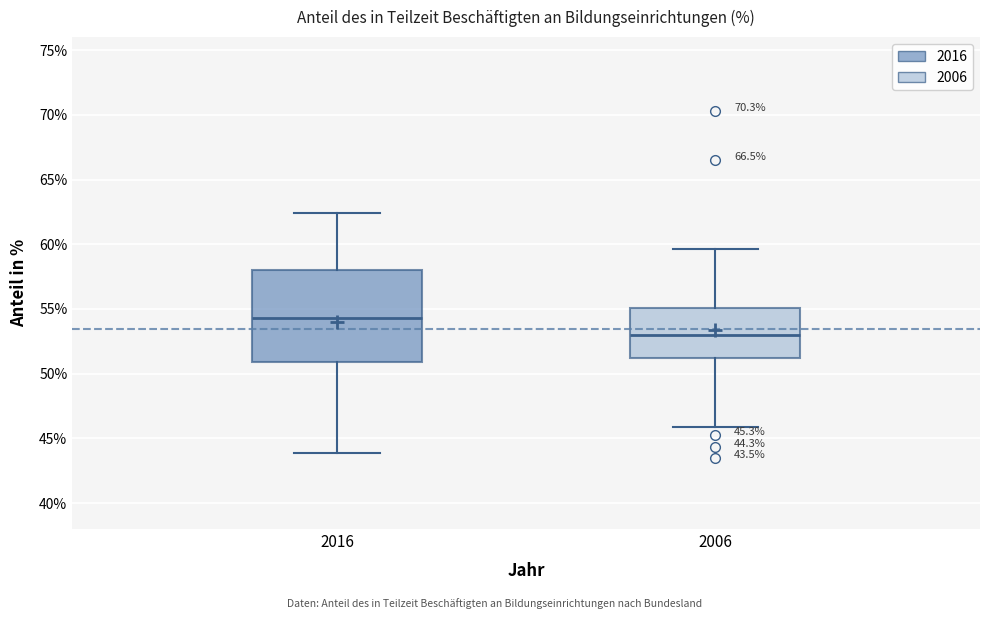

Which box's median line is the lowest?

2006